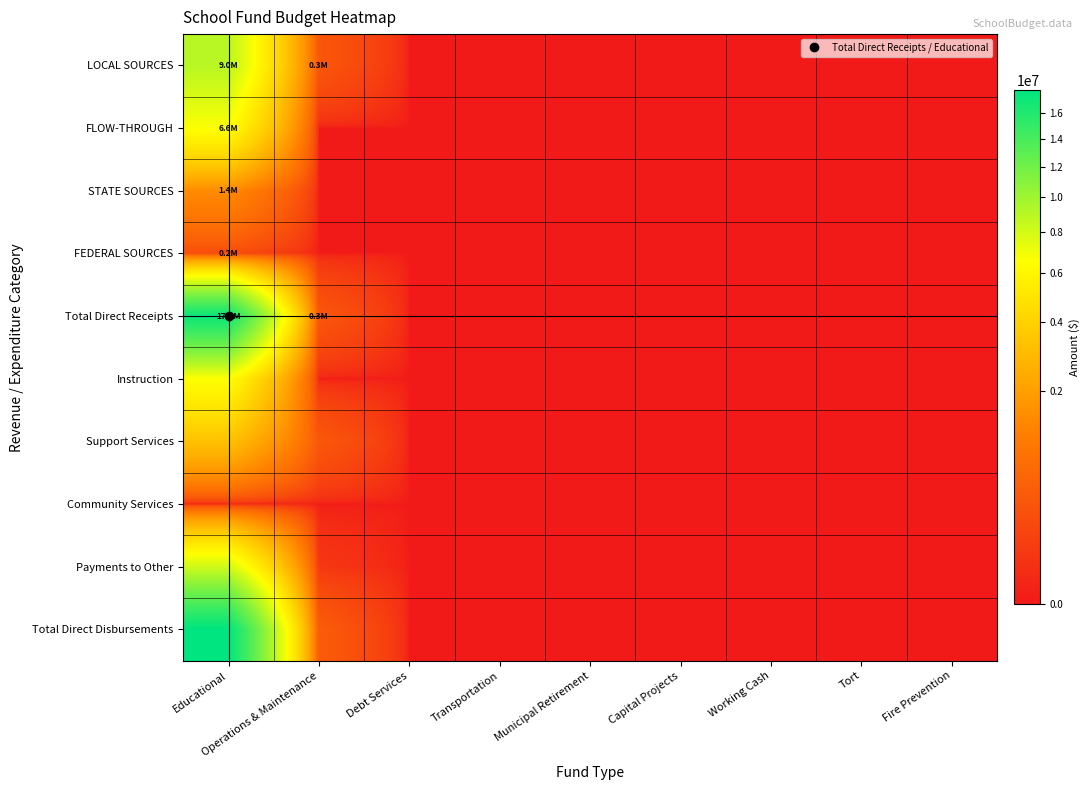

Which has a higher value, Working Cash or Municipal Retirement?

Working Cash